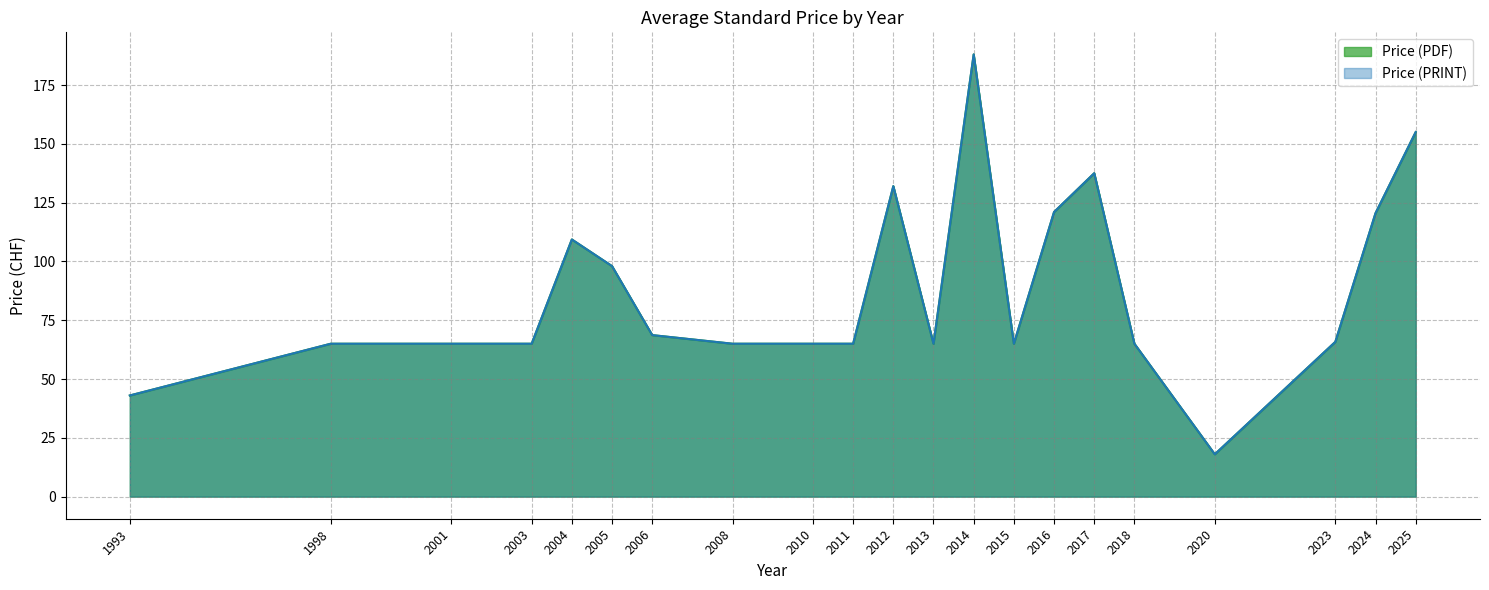

Between 2004 and 2012, which series saw the biggest shift?

Price (PDF)